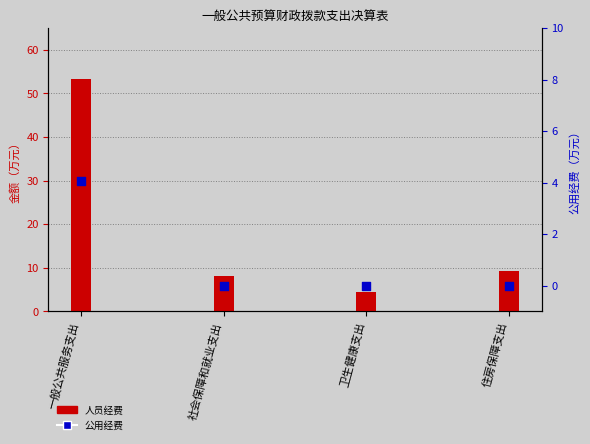

What are all the series names shown in the legend?

人员经费, 公用经费